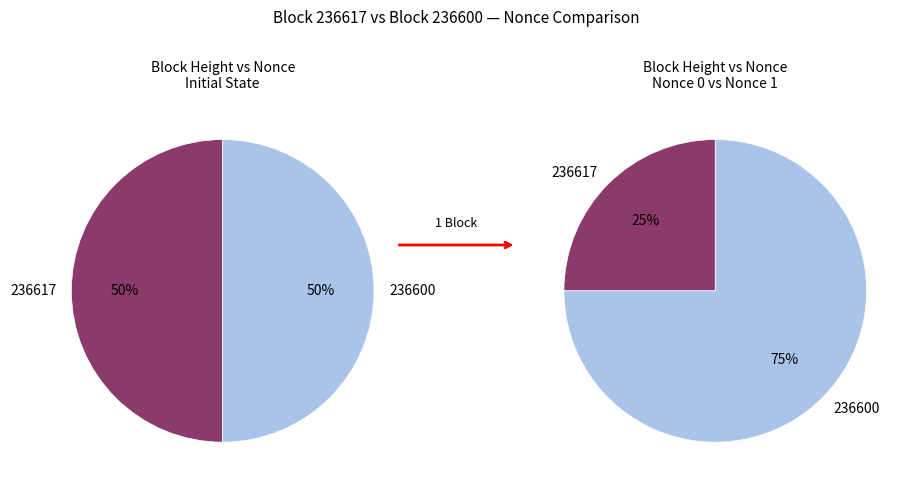

Which slice represents more than half of the pie?

236600